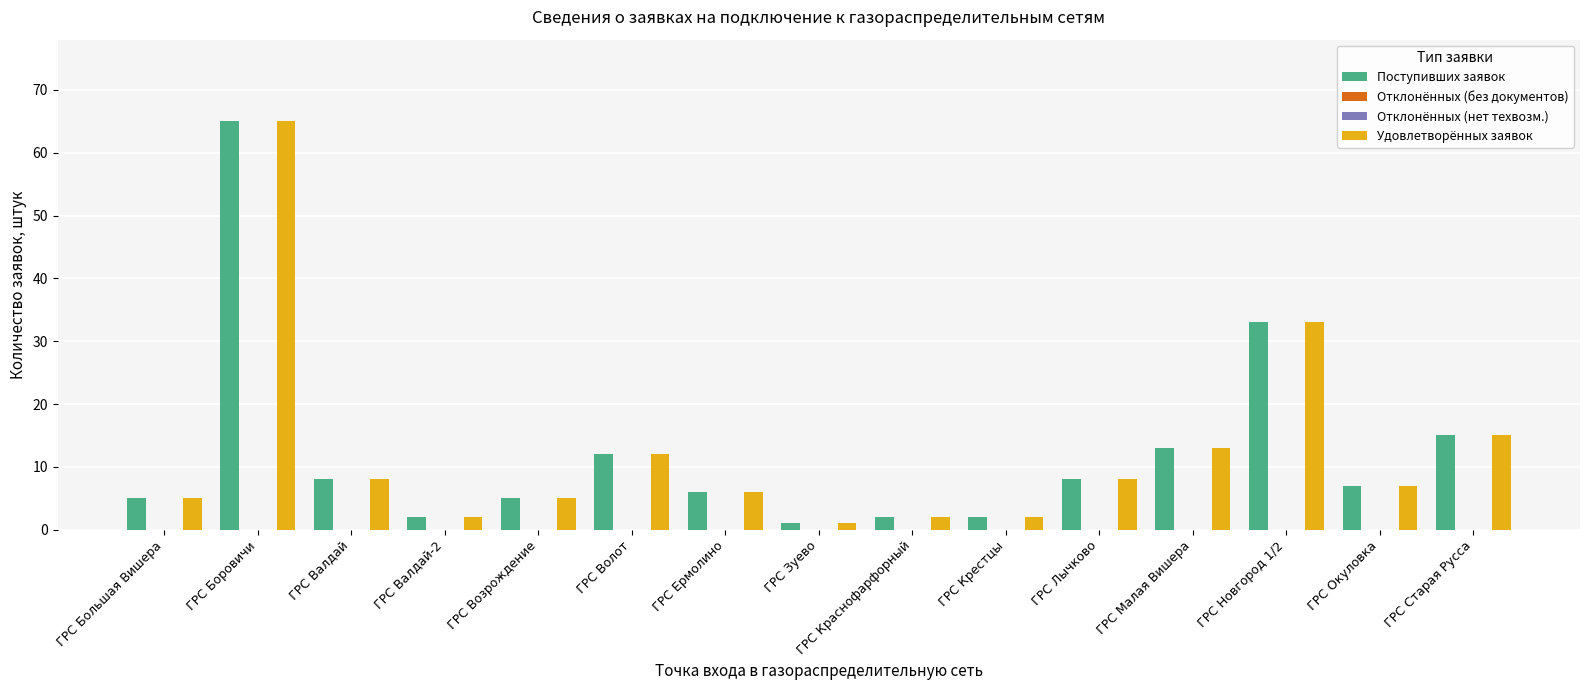

Rank the series at ГРС Крестцы from highest to lowest value.

Поступивших заявок, Удовлетворённых заявок, Отклонённых (без документов), Отклонённых (нет техвозм.)